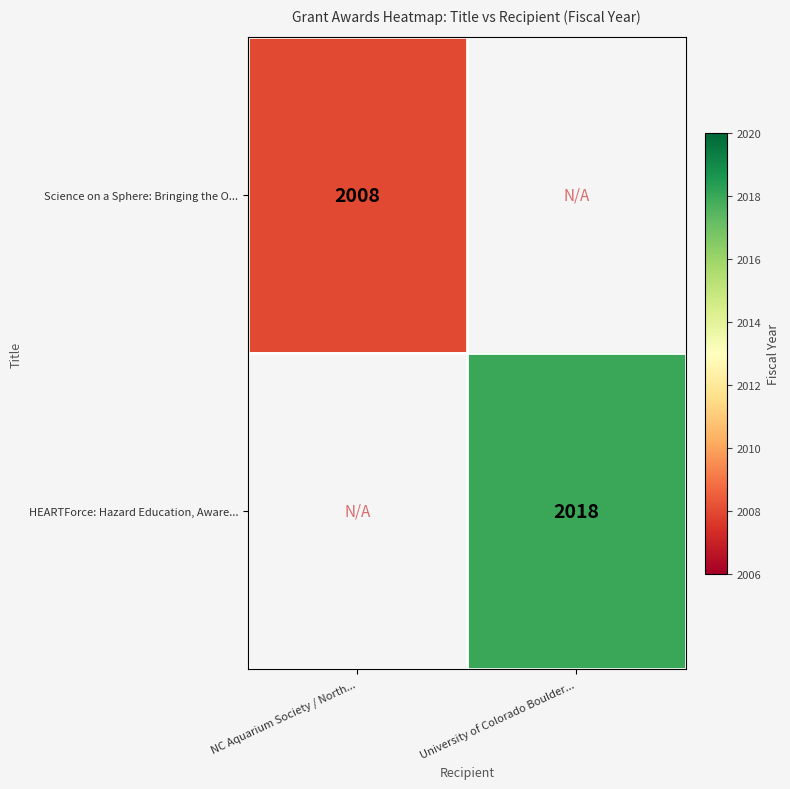

Which category has the lowest value across all series?

NC Aquarium Society / North...